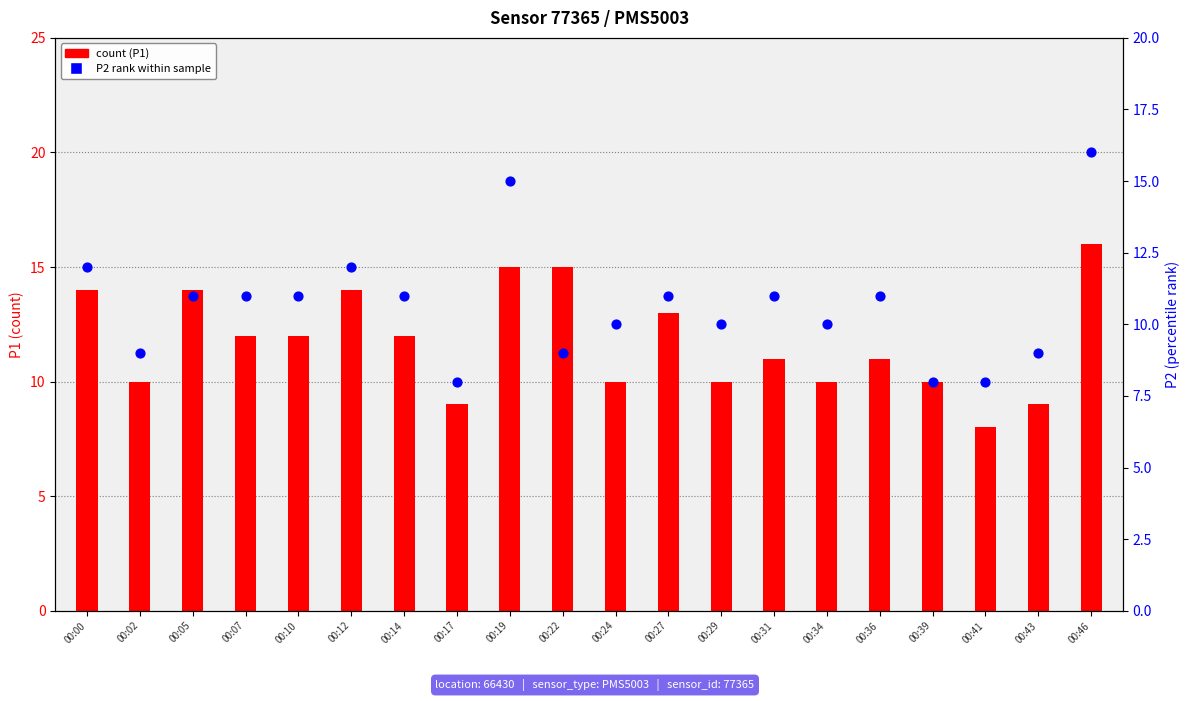

At which category is the sum across all series the highest?

00:46